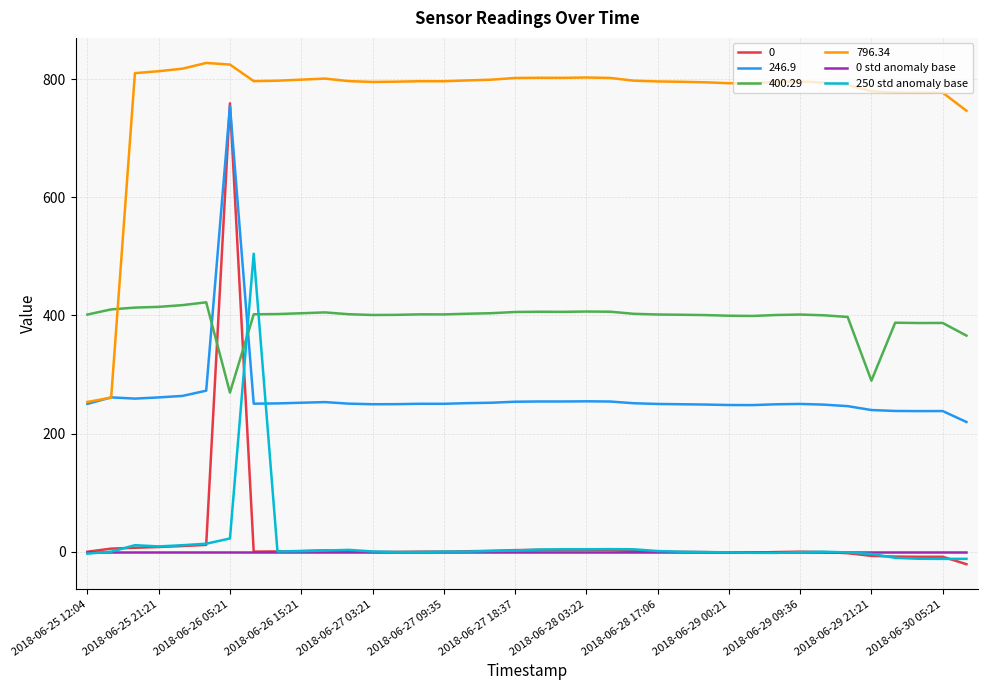

What is the difference between the maximum and minimum values in the 250 std anomaly base series?

516.6